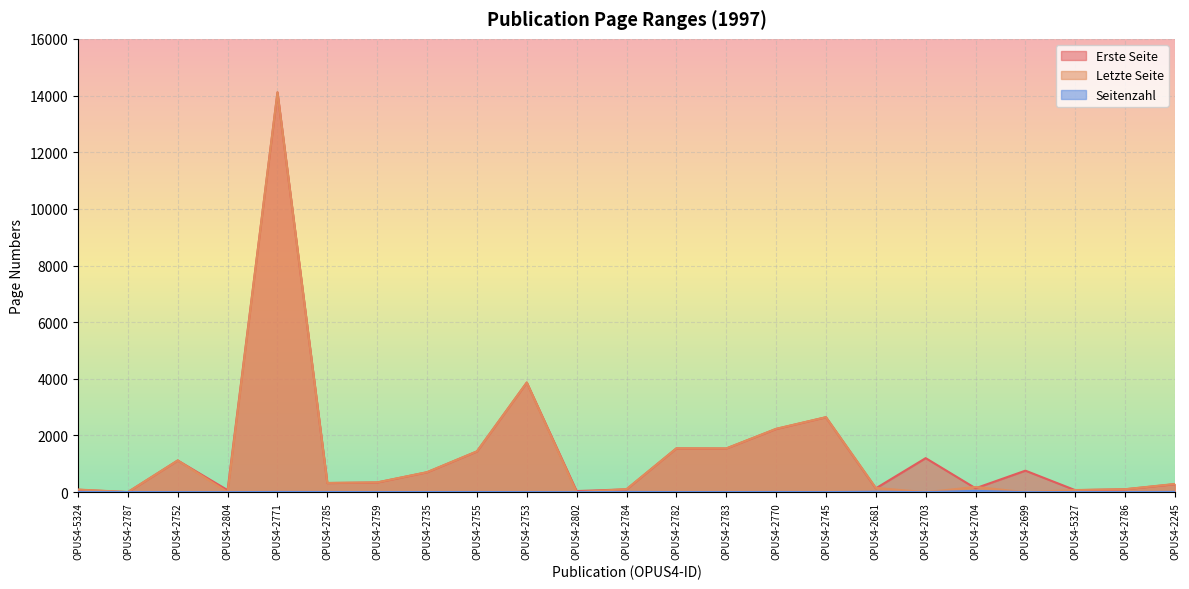

In Seitenzahl, how many points are higher than both neighbors (excluding endpoints)?

7